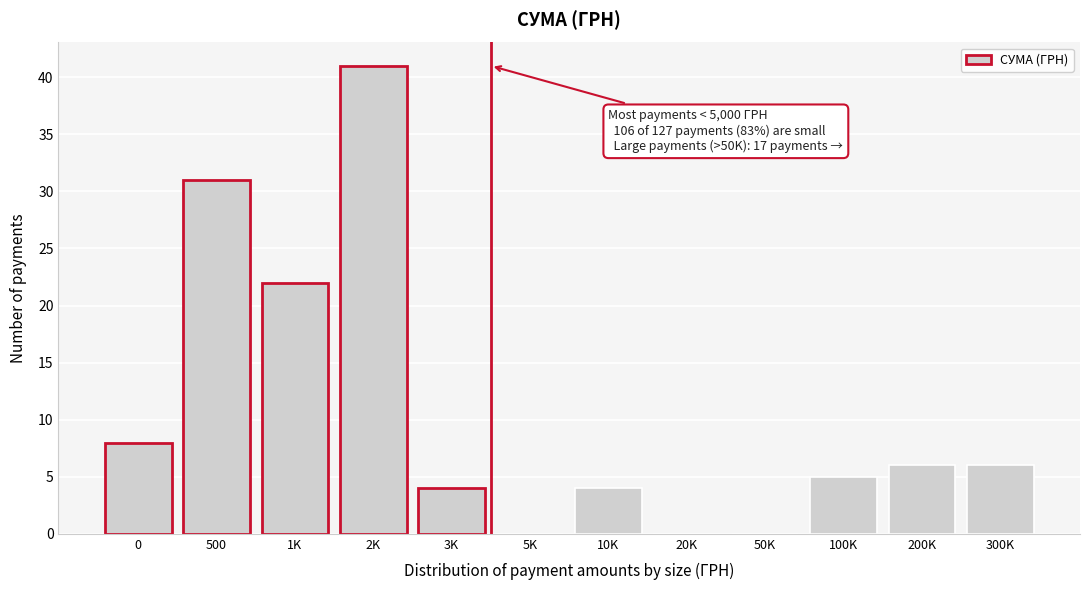

Reading left to right, transcribe all the data shown in this chart.

0=8	500=31	1K=22	2K=41	3K=4	5K=0	10K=4	20K=0	50K=0	100K=5	200K=6	300K=6